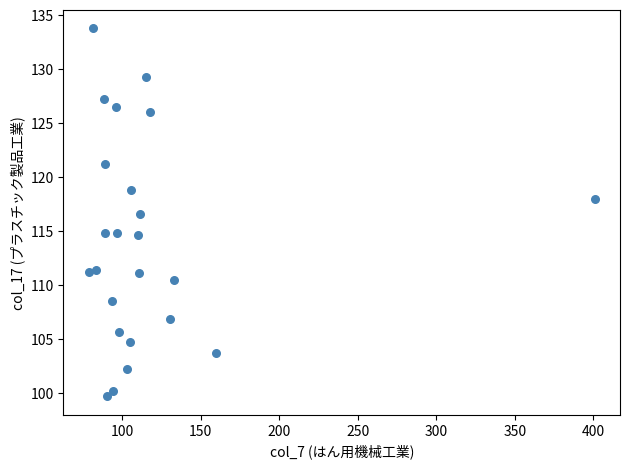

What is the range of X values (max minus min)?

321.9